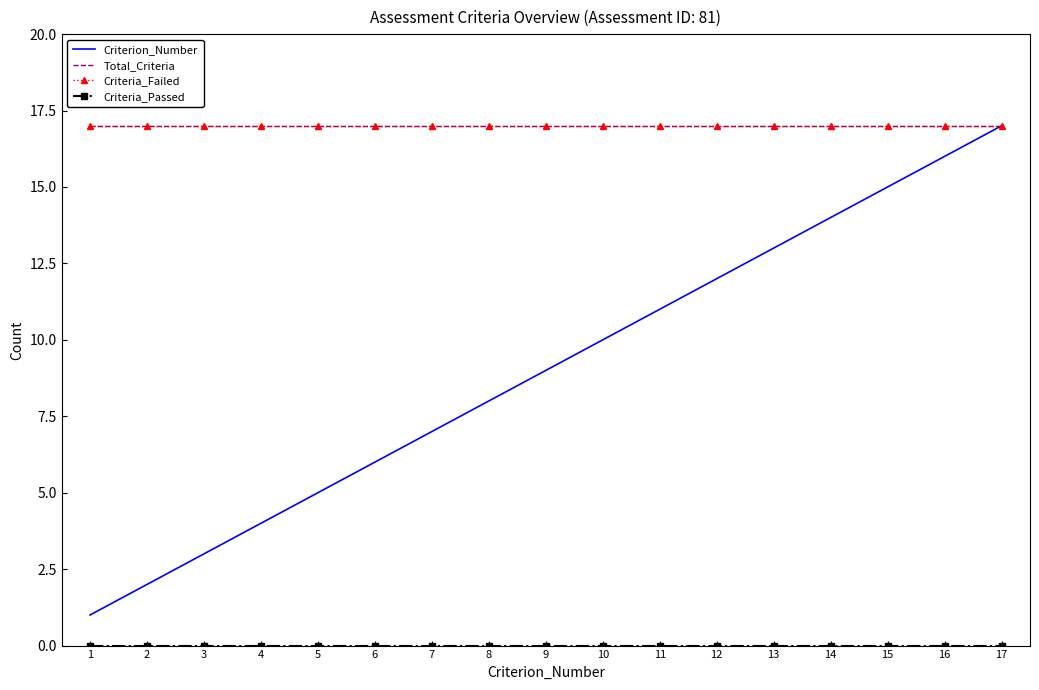

Reading right to left, what are all the values shown in this chart?

Criterion_Number: 17	16	15	14	13	12	11	10	9	8	7	6	5	4	3	2	1
Total_Criteria: 17	17	17	17	17	17	17	17	17	17	17	17	17	17	17	17	17
Criteria_Failed: 17	17	17	17	17	17	17	17	17	17	17	17	17	17	17	17	17
Criteria_Passed: 0	0	0	0	0	0	0	0	0	0	0	0	0	0	0	0	0